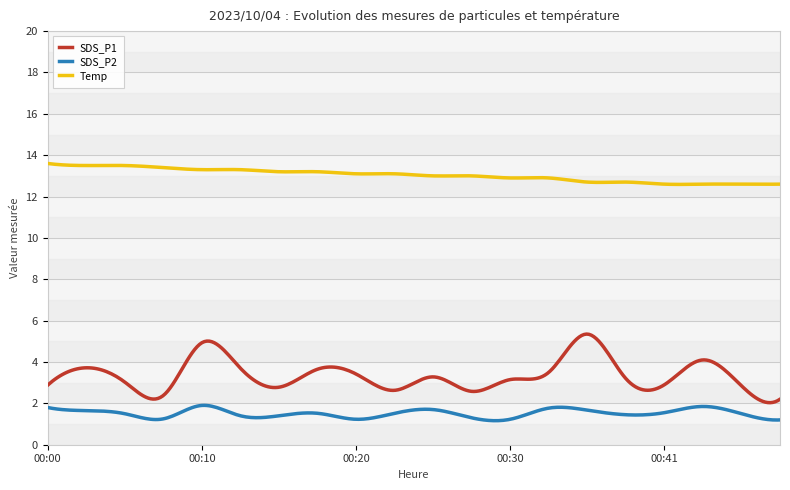

Which series has the largest range (max minus min)?

SDS_P1